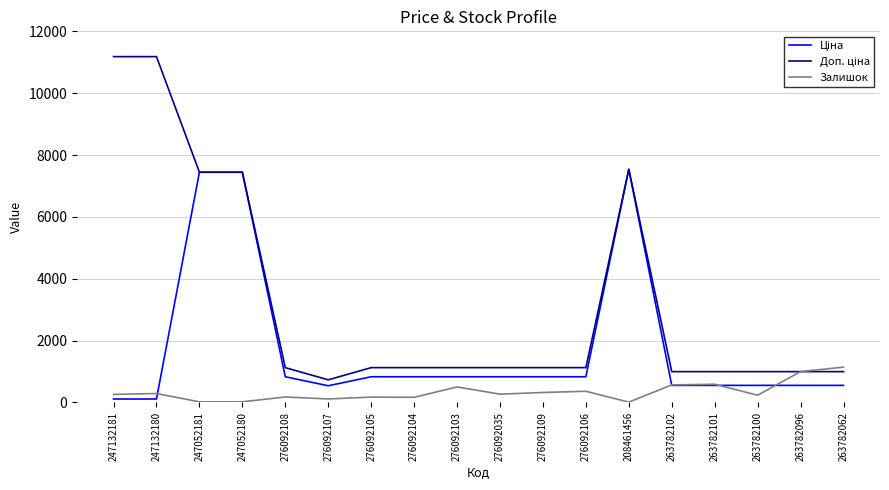

Does the chart have visible grid lines?

Yes